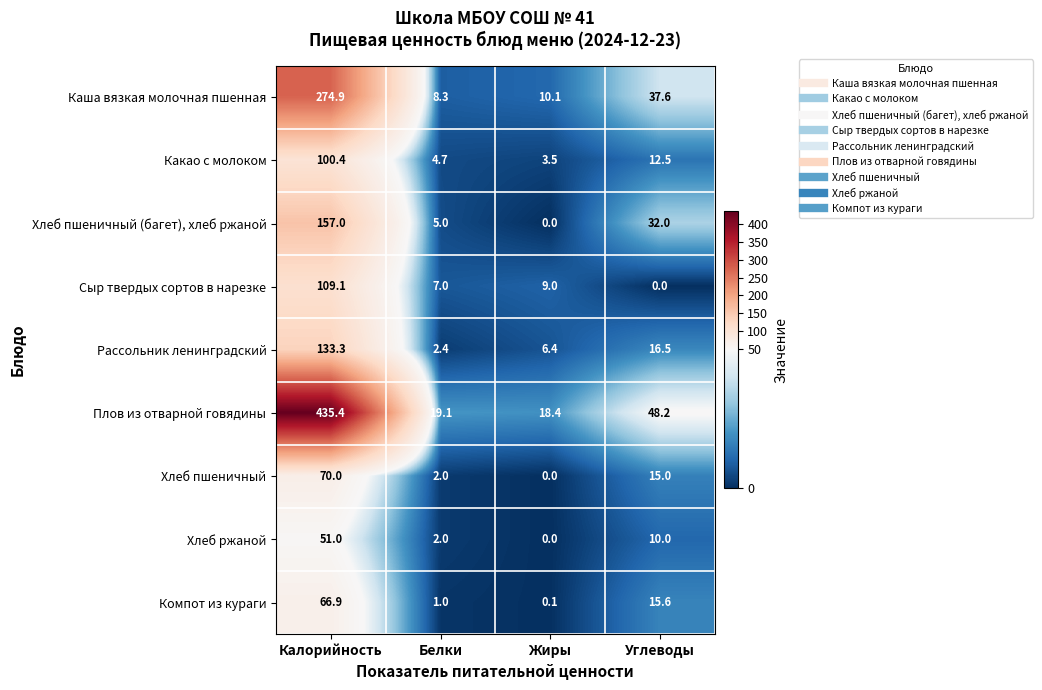

What is the greatest value displayed?

435.4